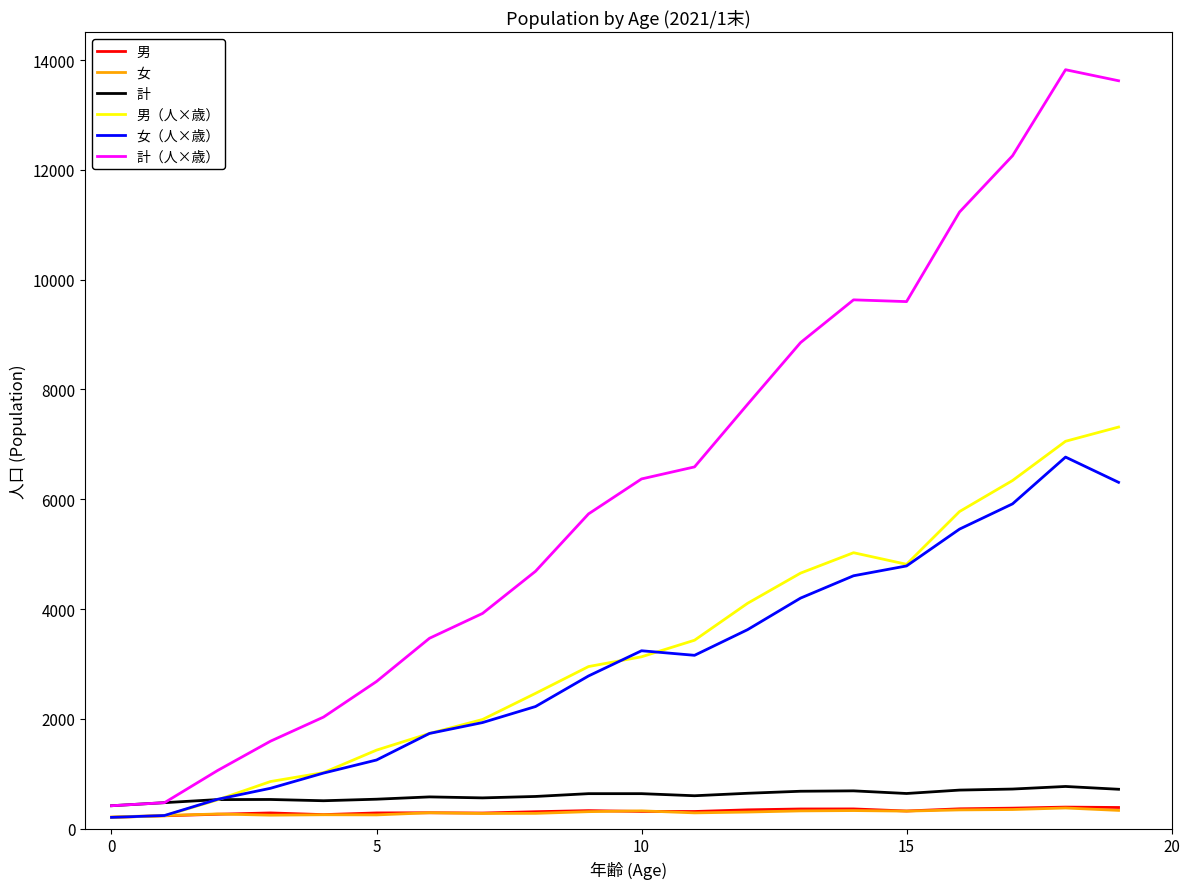

True or false: 計 and 女 intersect in this chart.

False